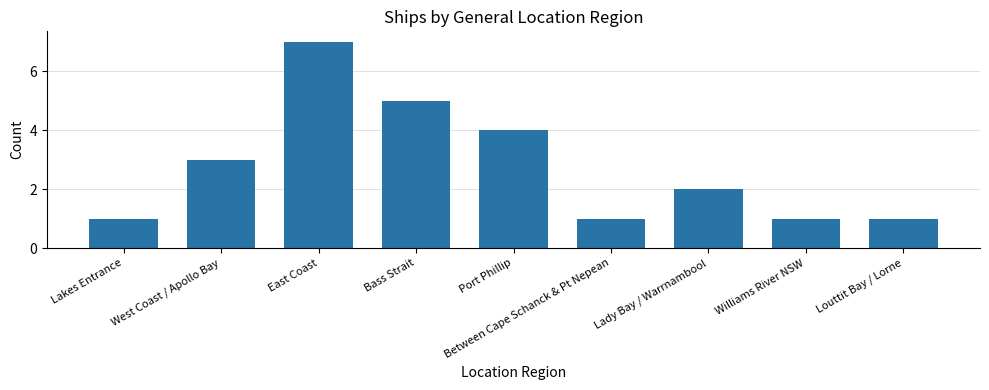

What is the difference between the second highest and minimum values?

4